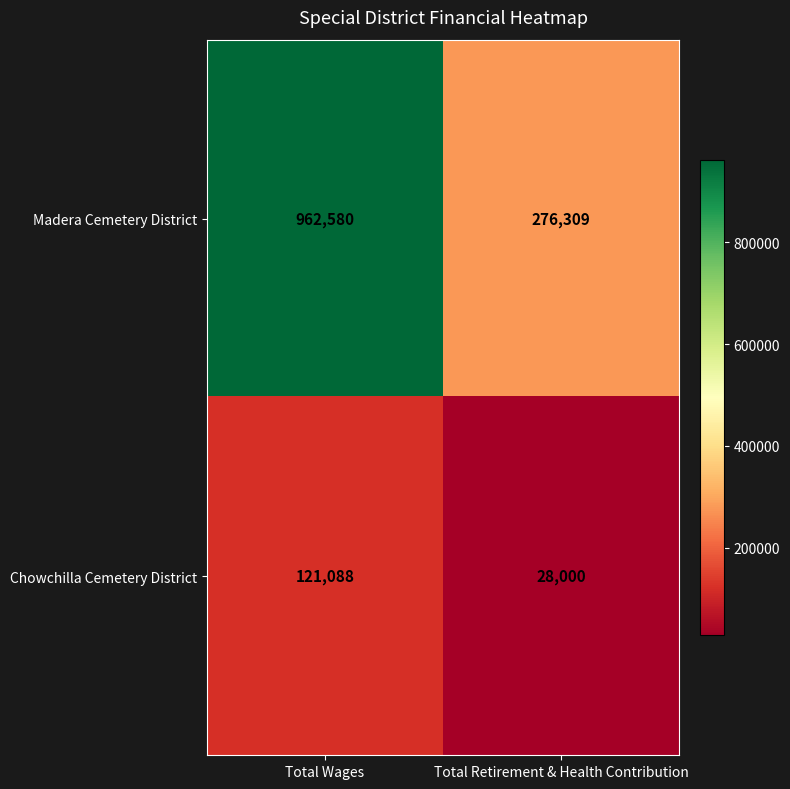

At Total Wages, list the series in order from largest to smallest.

Madera Cemetery District, Chowchilla Cemetery District